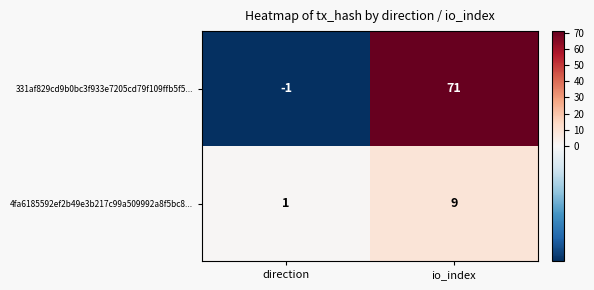

The value of 4fa6185592ef2b49e3b217c99a509992a8f5bc8... at io_index is 9. True or false?

True